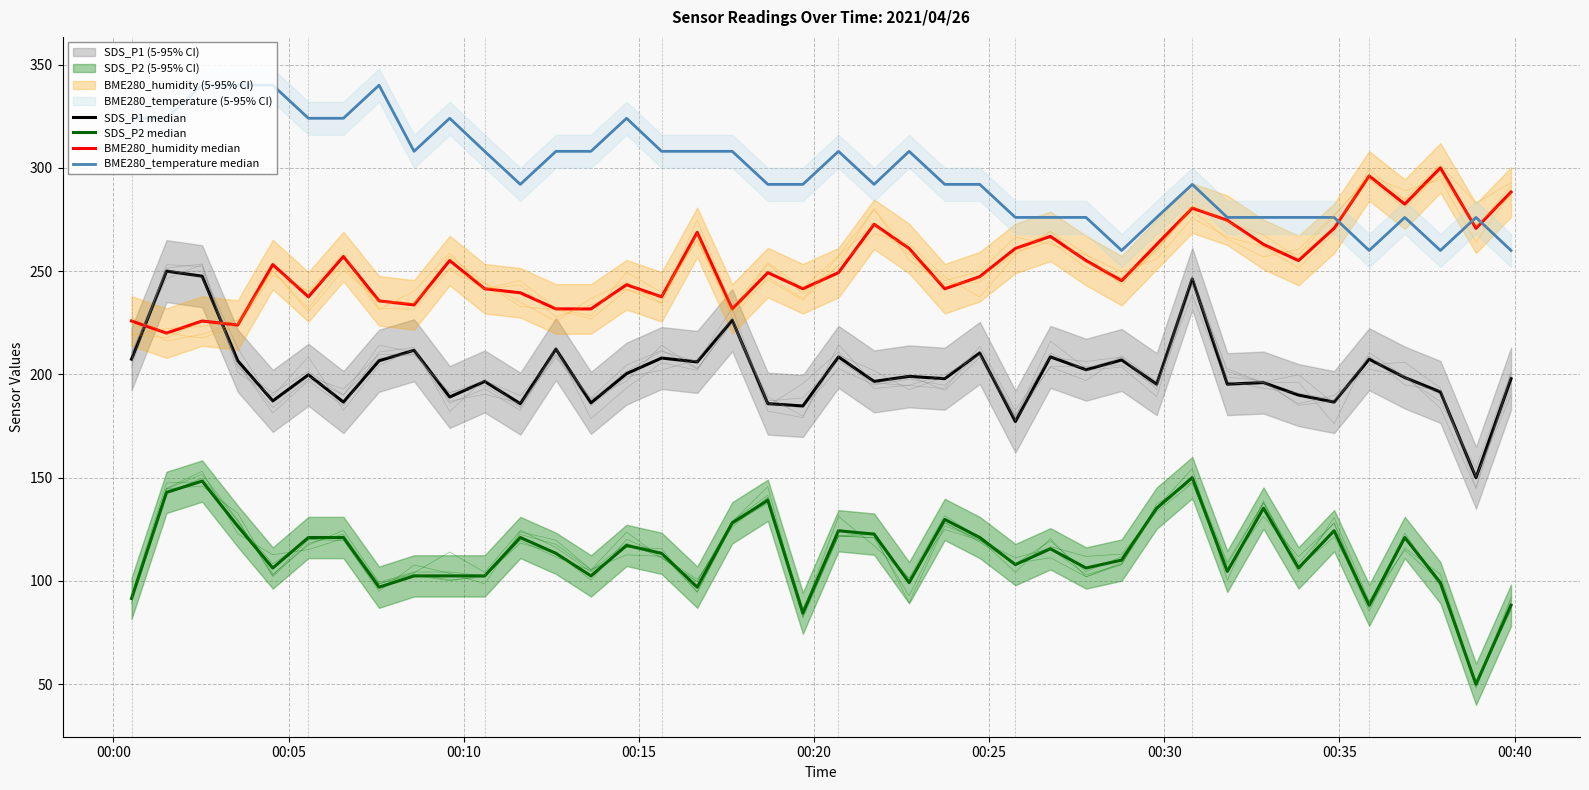

What is the minimum value shown in the chart?

50.0